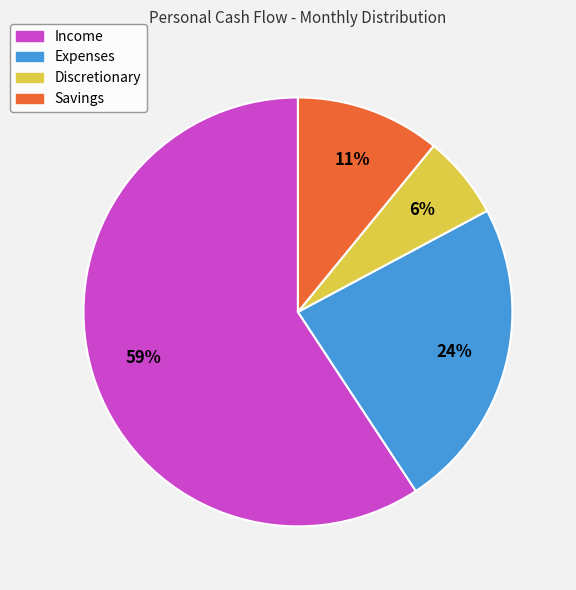

Which slice is the smallest?

Discretionary